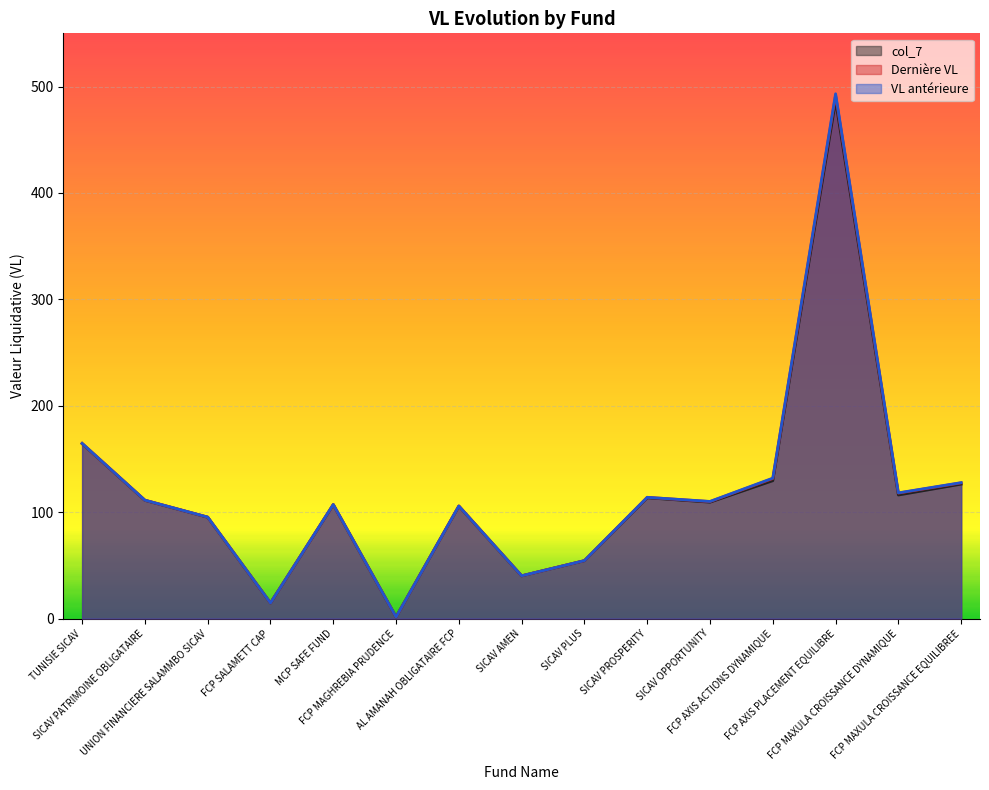

Reading right to left, transcribe all the data shown in this chart.

col_7: 126.3	116.1	486.5	129.6	109.4	113.5	54.4	40.2	105.7	1.5	107.1	14.6	95.2	111.1	164.4
Dernière VL: 127.5	117.9	491.8	131.6	110.0	114.0	54.5	40.2	105.8	1.5	107.2	14.7	95.4	111.3	164.6
VL antérieure: 127.8	118.2	493.2	132.0	110.1	114.0	54.5	40.2	105.8	1.5	107.2	14.7	95.4	111.3	164.6